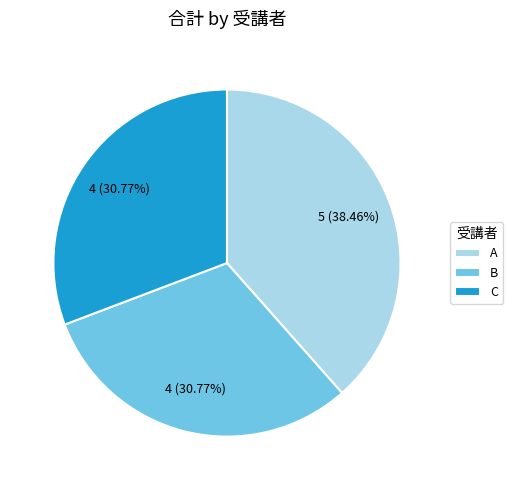

What is the ratio of the value at C to the value at A?

0.8